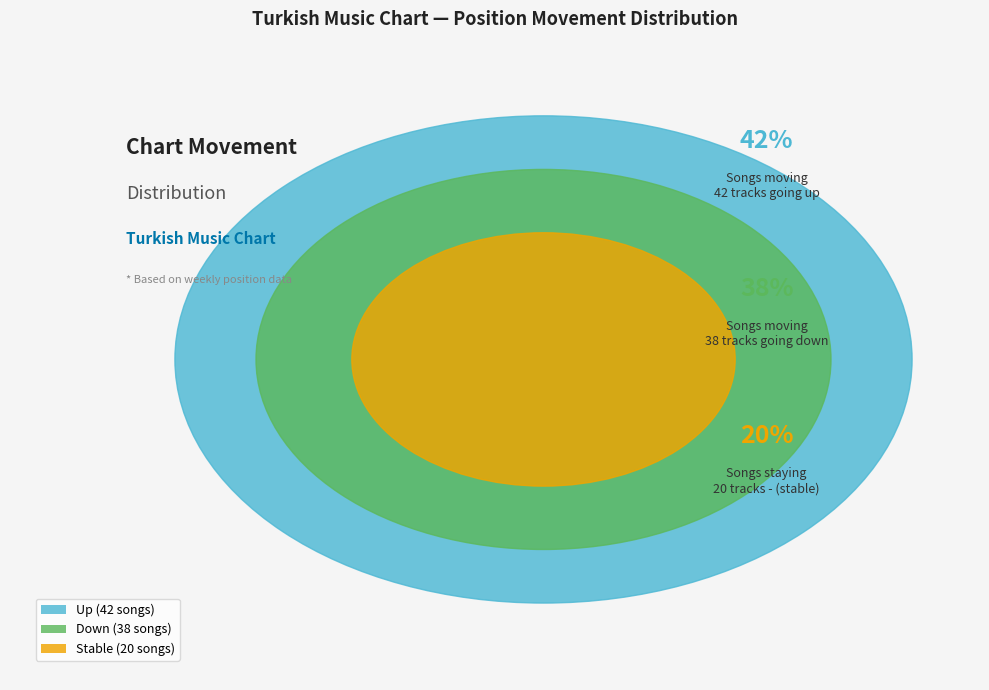

Which slice is the largest?

up